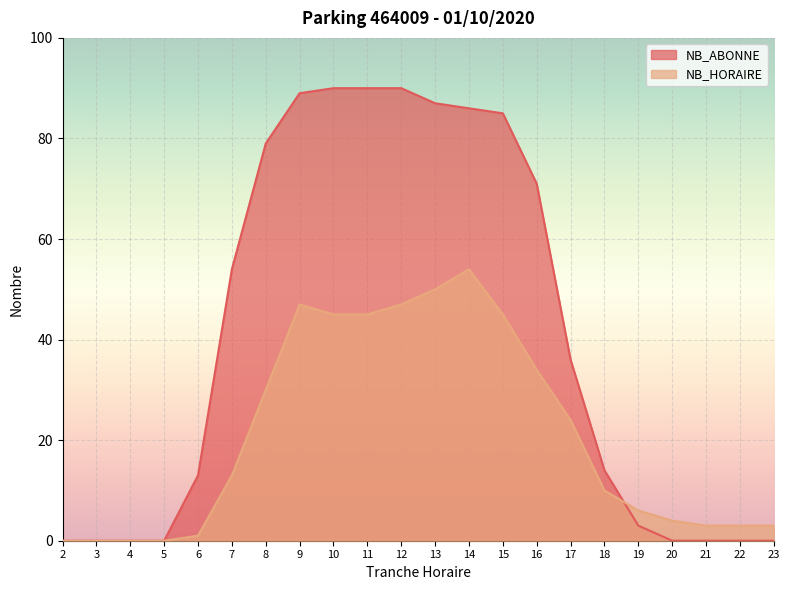

Which series has the largest range (max minus min)?

NB_ABONNE